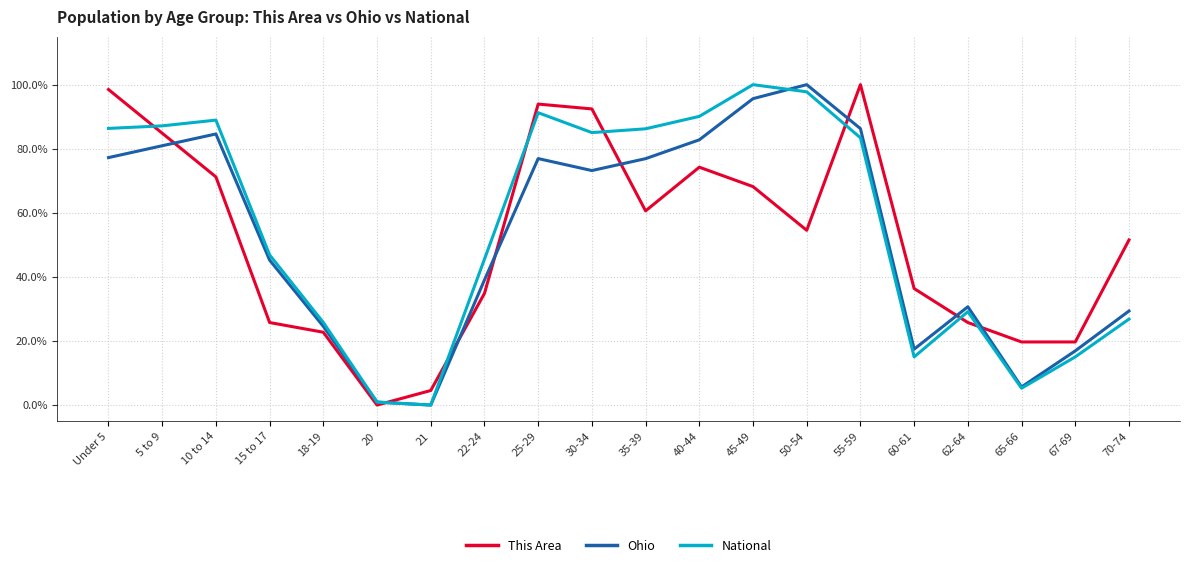

What are all the series names shown in the legend?

This Area, Ohio, National